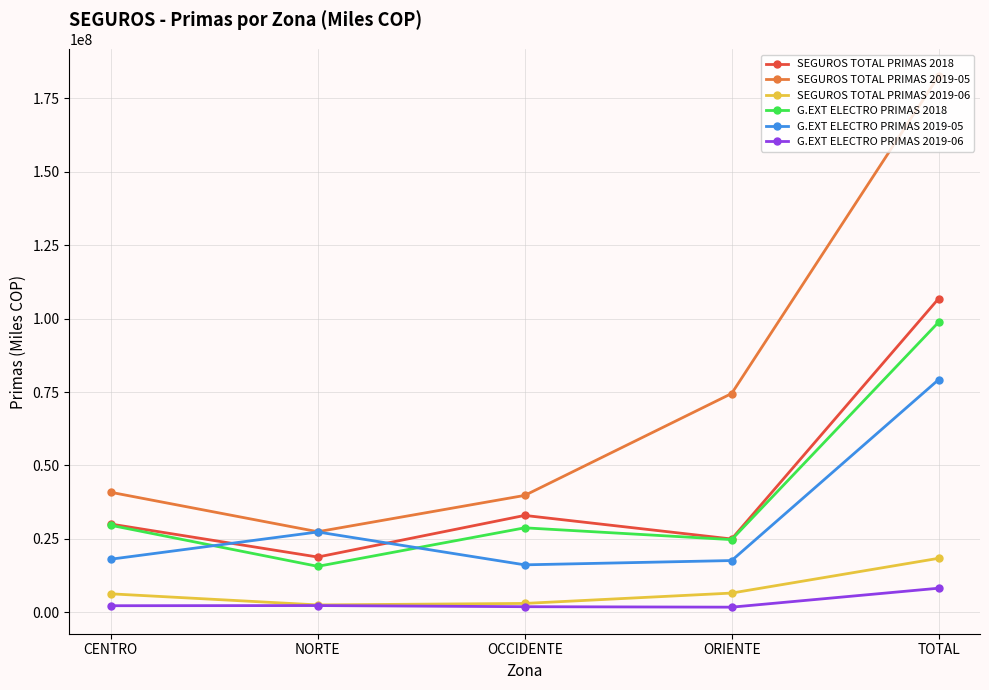

What is the sum of the SEGUROS TOTAL PRIMAS 2018 values at CENTRO and NORTE?

48869943